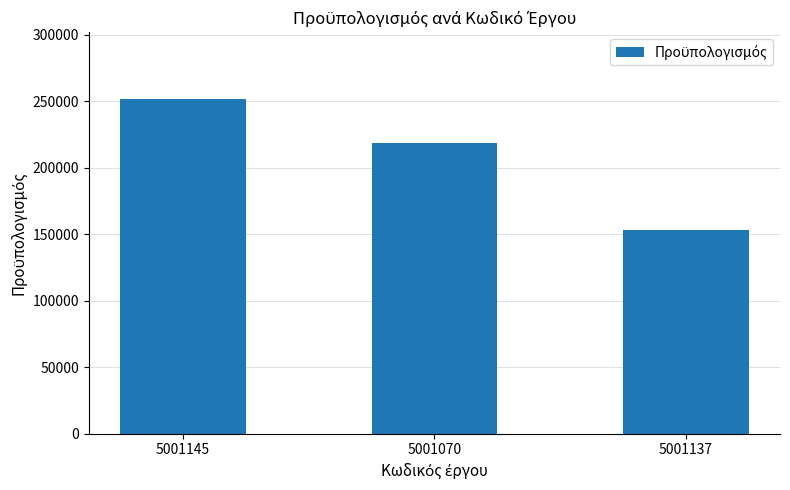

What is the label of the 2nd bar from the left?

5001070